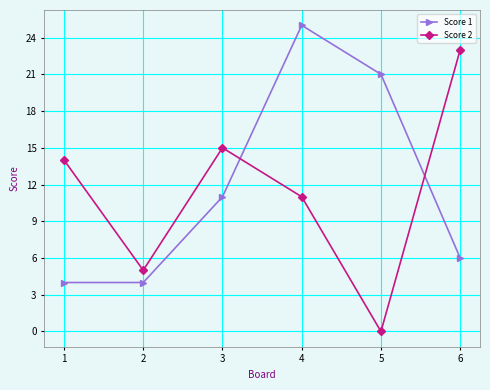

Reading left to right, list all the values displayed in this chart.

Score 1: 4	4	11	25	21	6
Score 2: 14	5	15	11	0	23